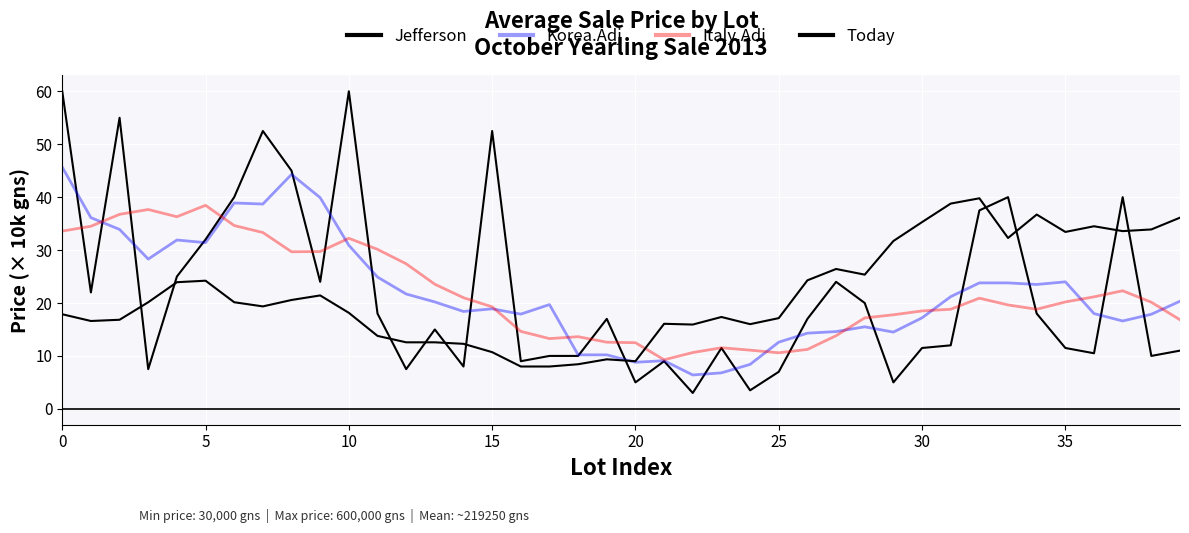

Which series has the largest range (max minus min)?

Jefferson